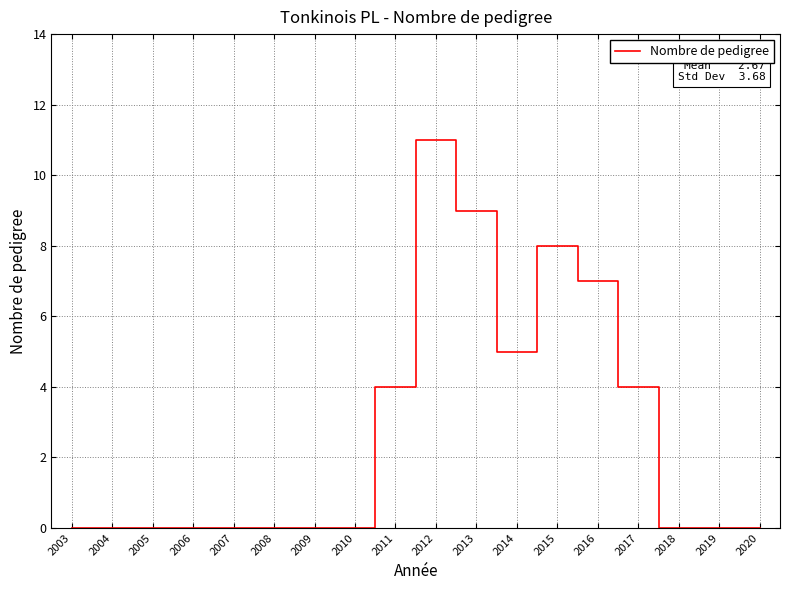

Reading left to right, transcribe all the data shown in this chart.

2003=0	2004=0	2005=0	2006=0	2007=0	2008=0	2009=0	2010=0	2011=4	2012=11	2013=9	2014=5	2015=8	2016=7	2017=4	2018=0	2019=0	2020=0